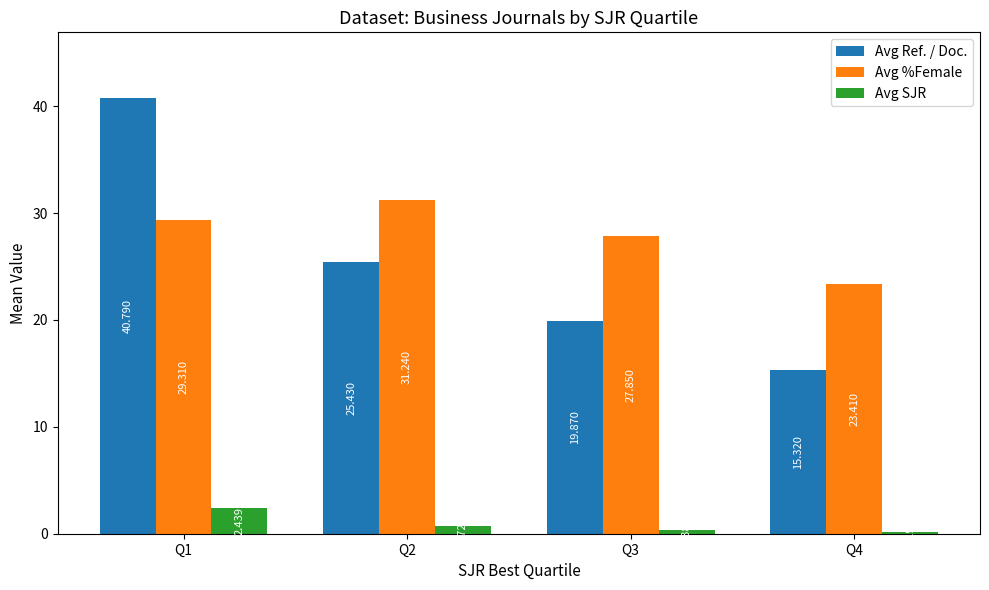

Which series has the largest total across all categories?

Avg %Female